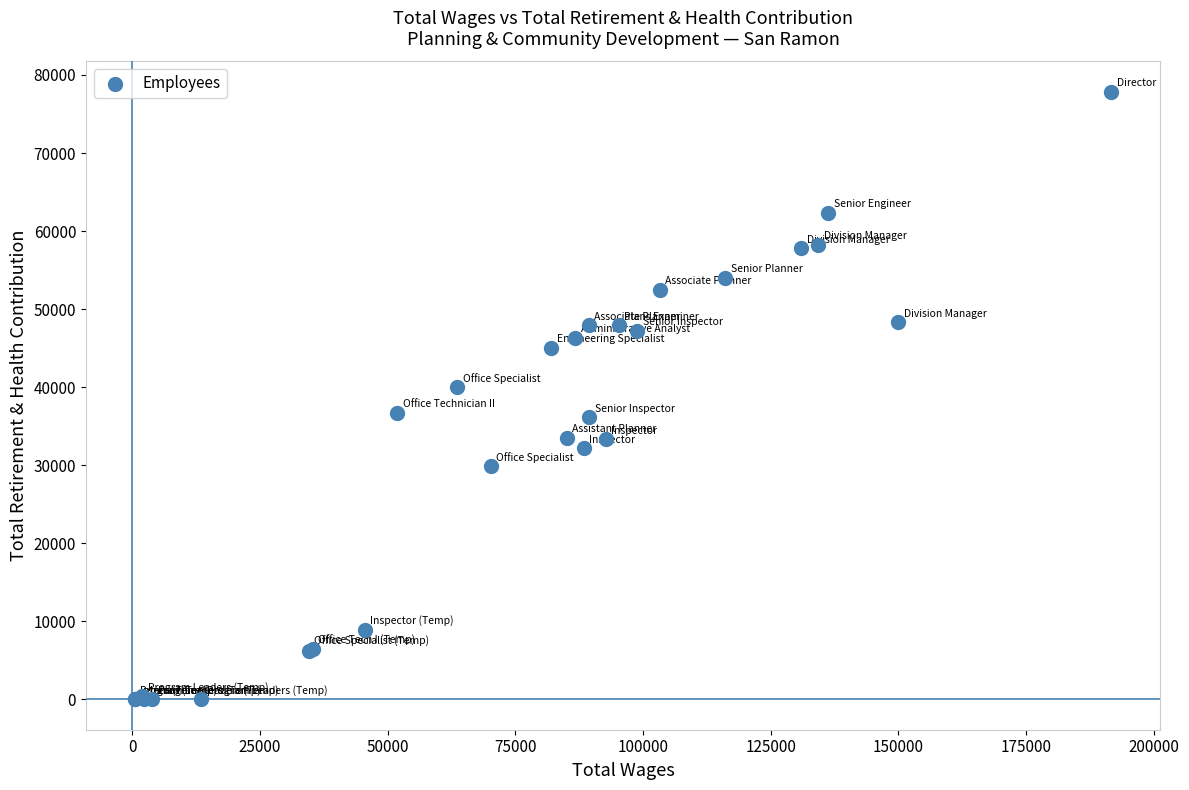

What Y value in the scatter plot is closest to 38919?

40012